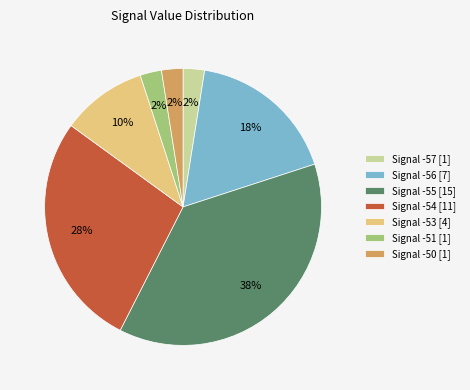

The Signal -53 [4] slice represents 10% of the pie. True or false?

True